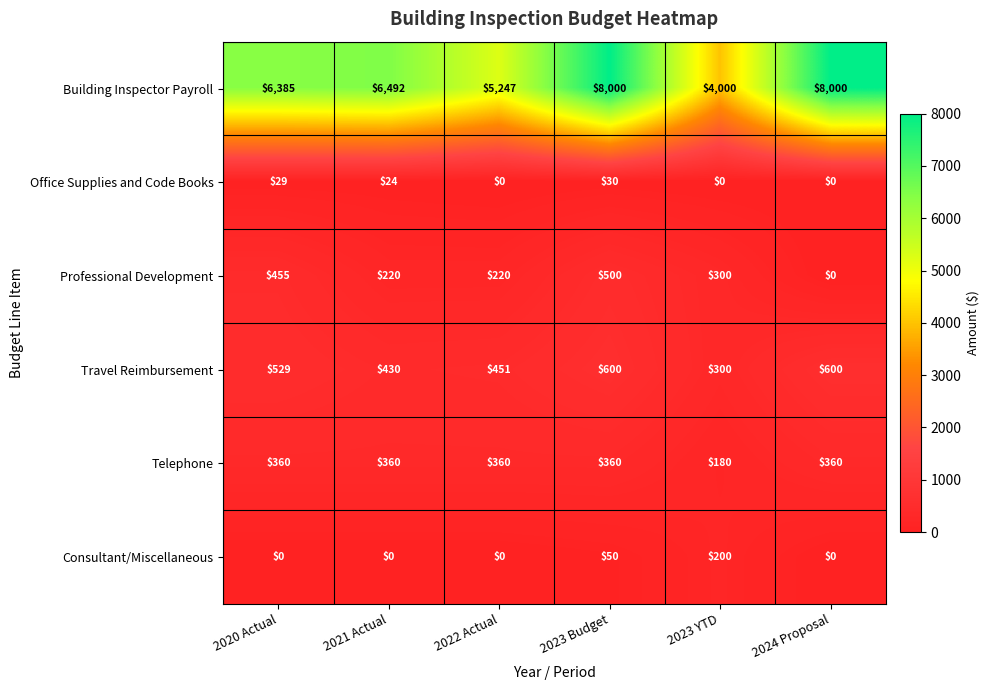

What is the difference between the maximum and minimum values in the Professional Development series?

500